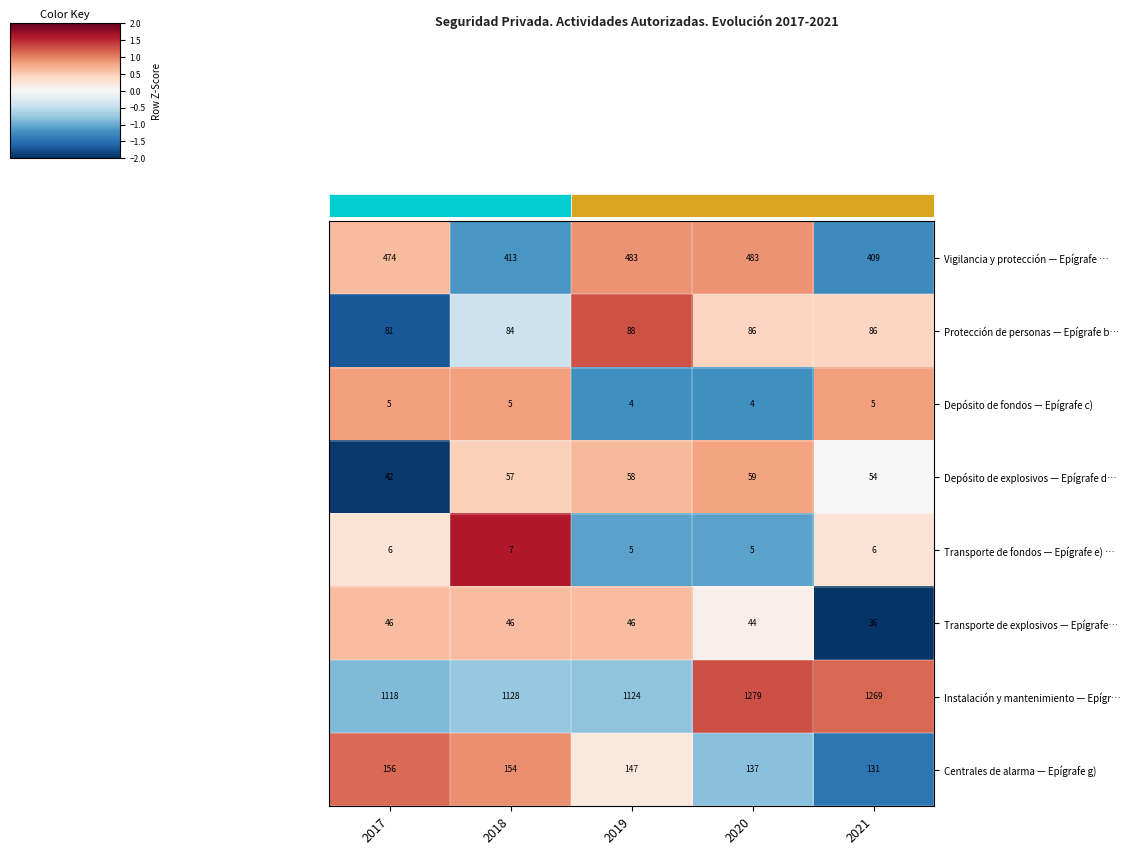

Which category has the lowest value in the Centrales de alarma — Epígrafe g) series?

2021